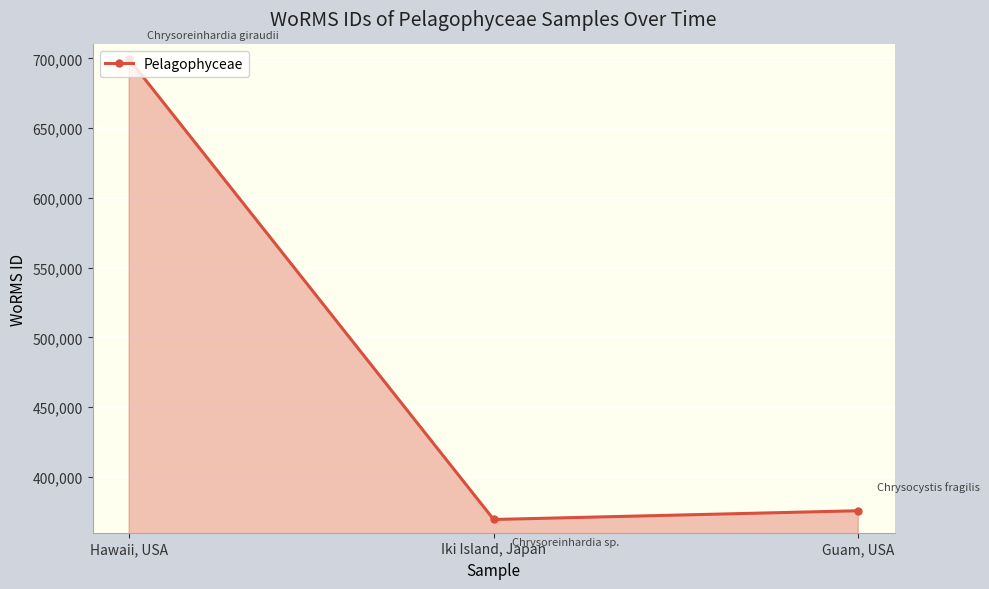

What position from the left is Guam, USA?

3